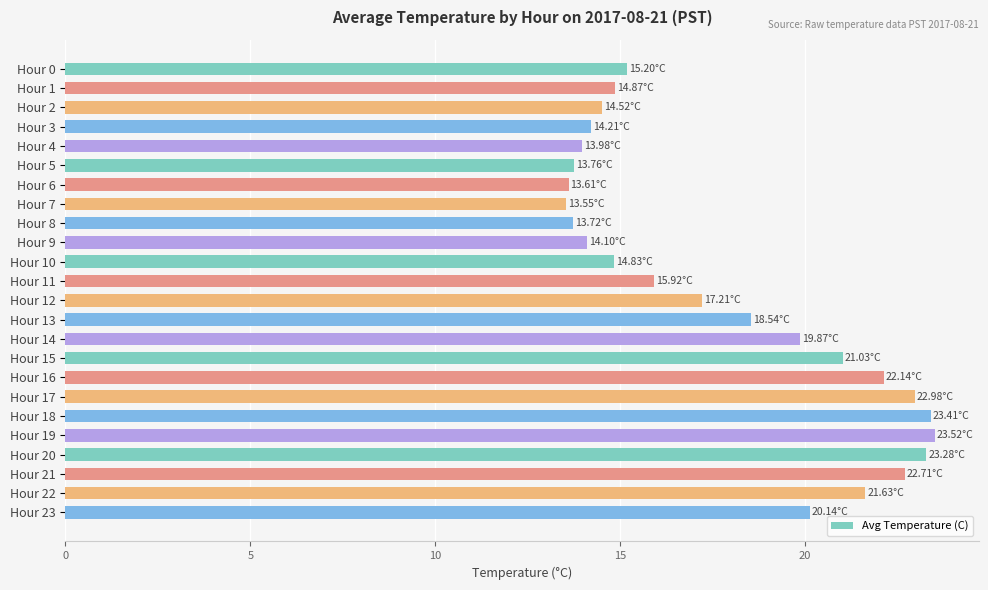

What is the sum of all values?

428.7